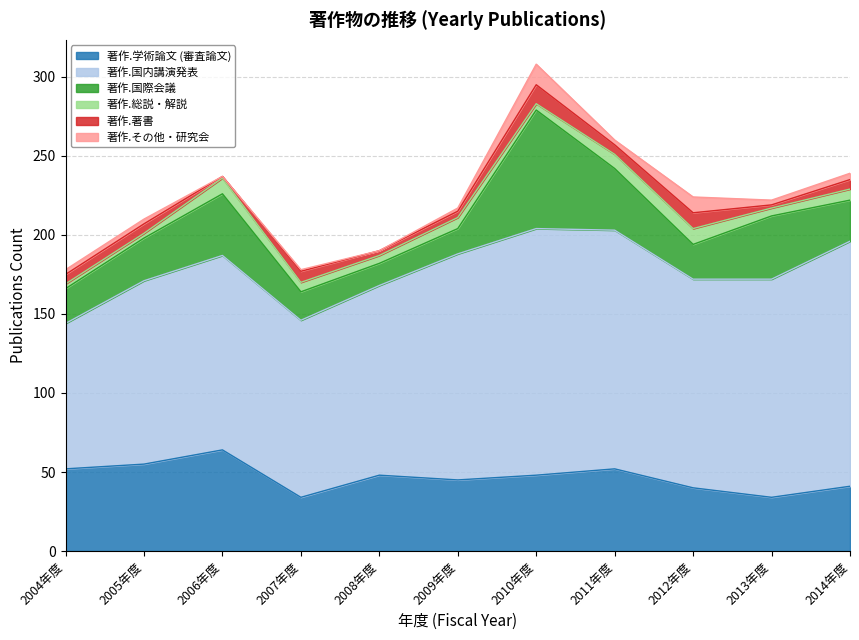

What is the value of the 著作.国際会議 point at the 5th from the left?

14